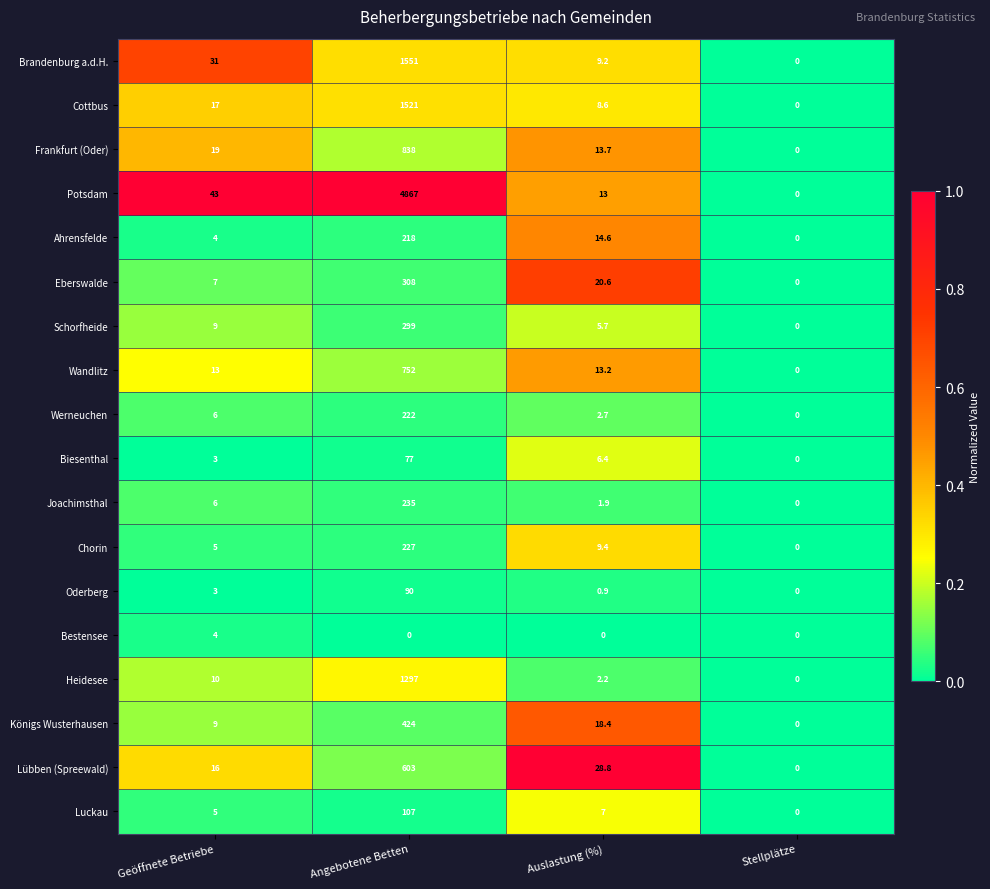

Where is Königs Wusterhausen nearest to the value 212?

Auslastung (%)